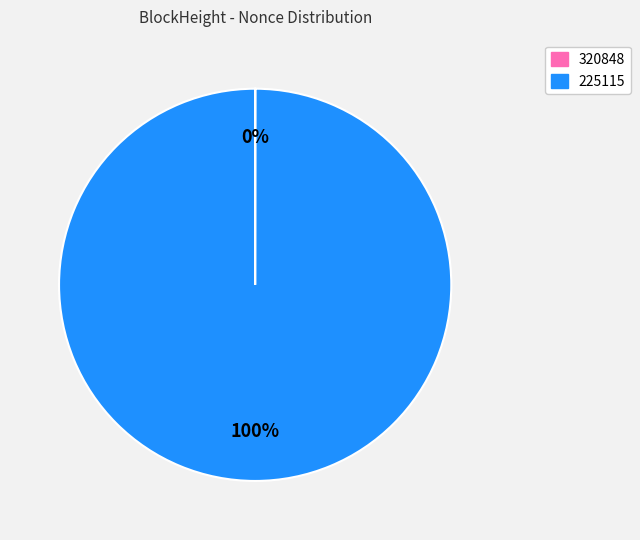

To the nearest percent, what portion does 225115 represent?

100%